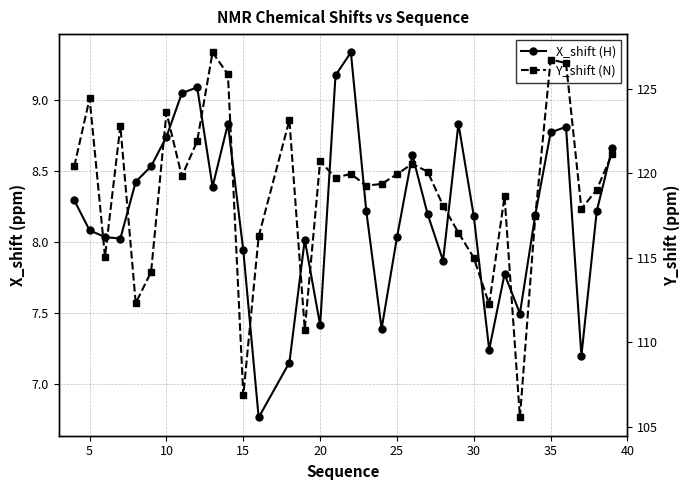

True or false: Y_shift (N) has more than 0 interior local peaks.

True